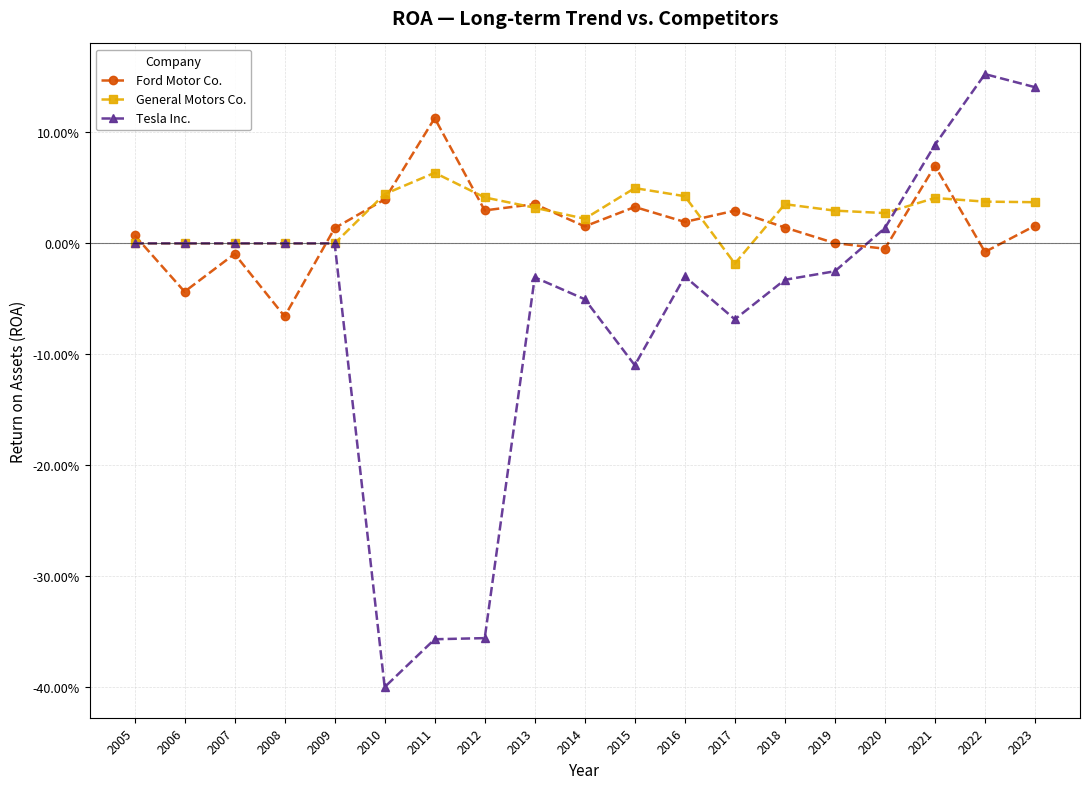

Between 2005 and 2007, which series saw the biggest shift?

Ford Motor Co.